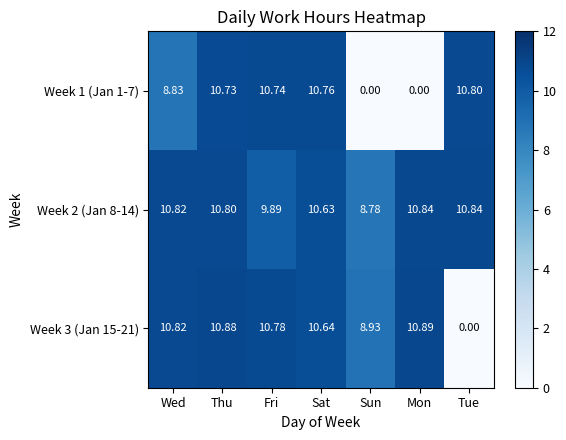

Where is Week 1 (Jan 1-7) nearest to the value 5?

Wed